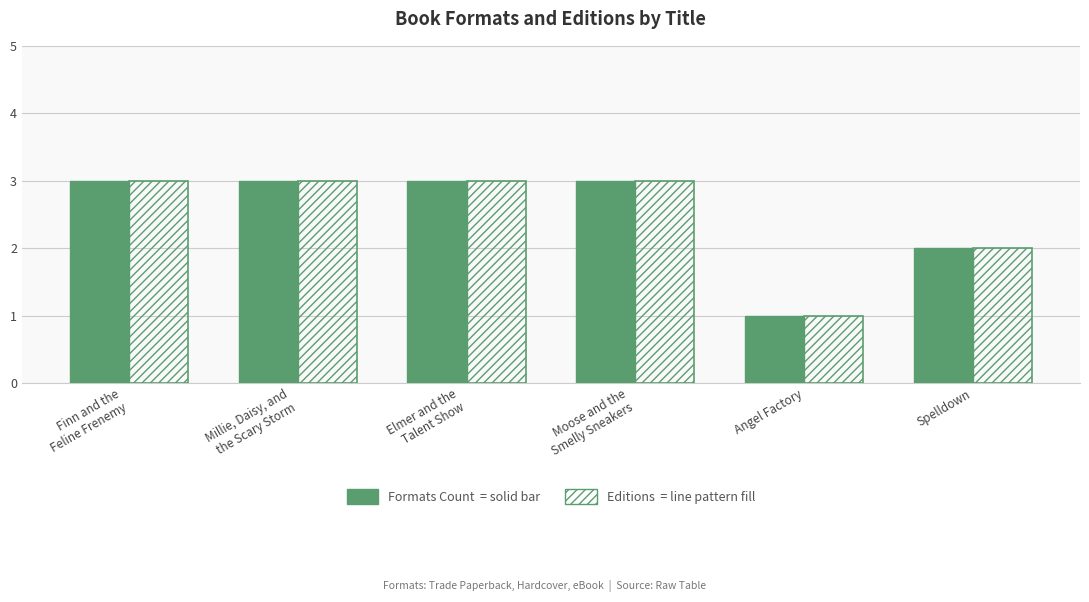

Reading left to right, extract all data points from this chart.

Formats Count: Finn and the
Feline Frenemy=3	Millie, Daisy, and
the Scary Storm=3	Elmer and the
Talent Show=3	Moose and the
Smelly Sneakers=3	Angel Factory=1	Spelldown=2
Editions: Finn and the
Feline Frenemy=3	Millie, Daisy, and
the Scary Storm=3	Elmer and the
Talent Show=3	Moose and the
Smelly Sneakers=3	Angel Factory=1	Spelldown=2